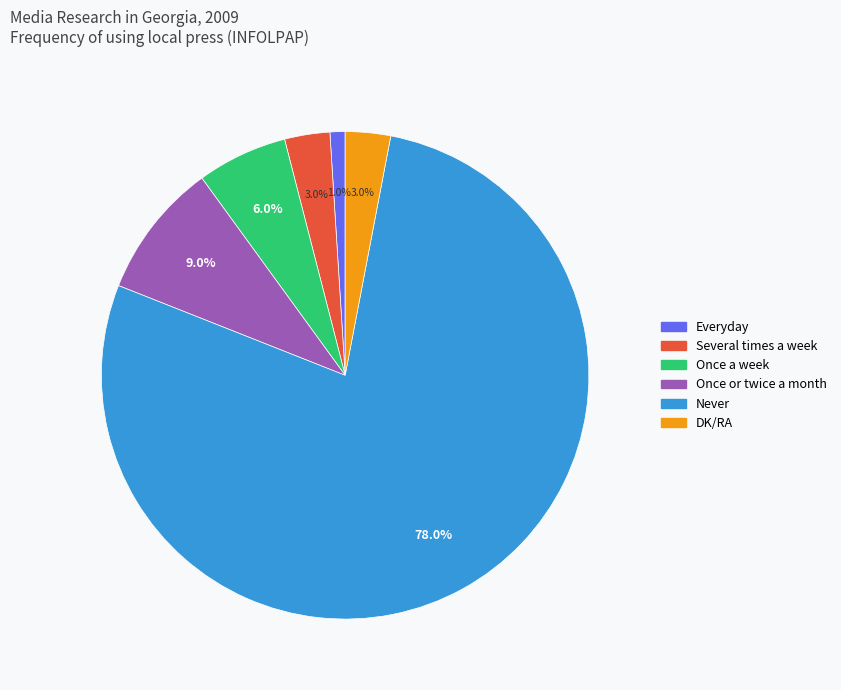

Approximately how many times larger is the value at Several times a week compared to Once a week?

0.5